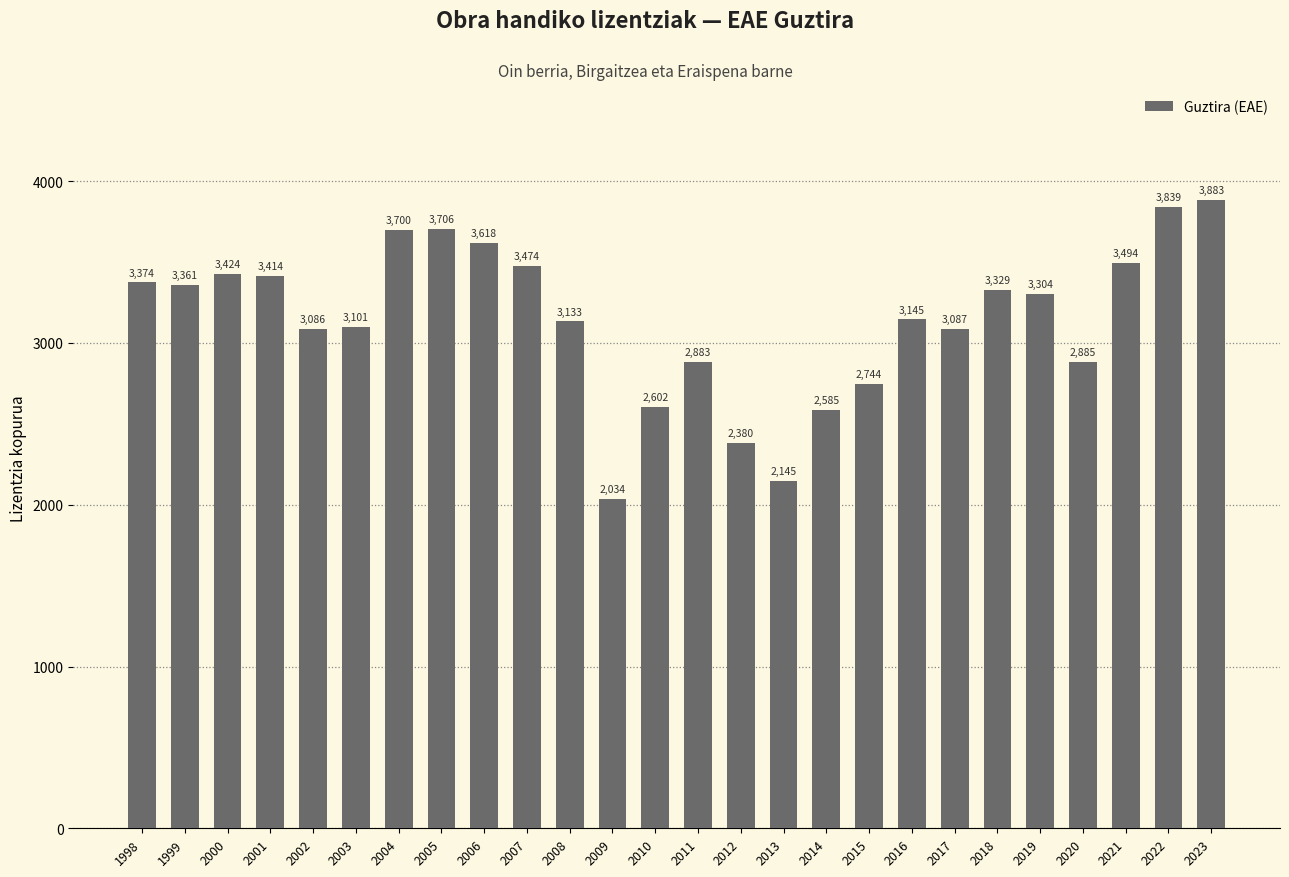

The value at 2013 is 2145. True or false?

True